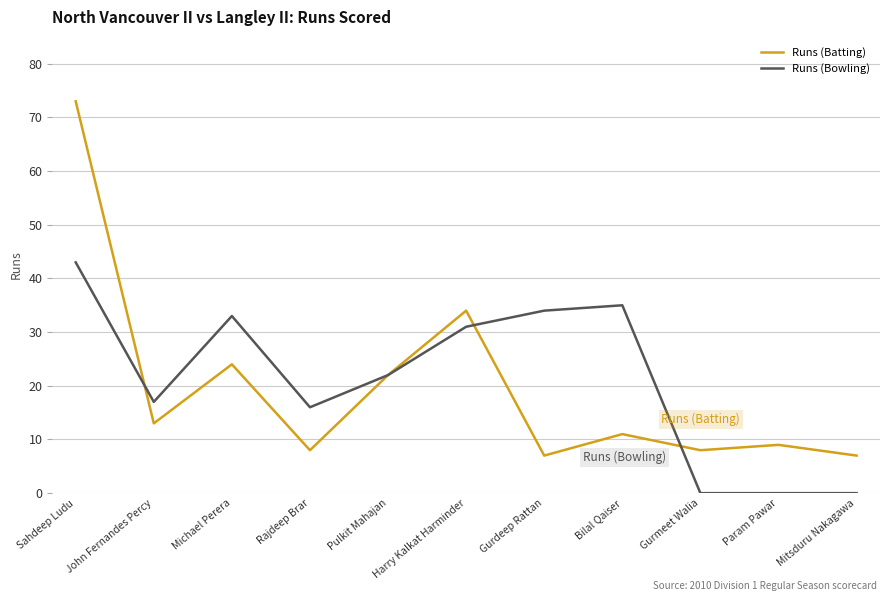

True or false: Runs (Bowling) has a value of 7 at Rajdeep Brar.

False